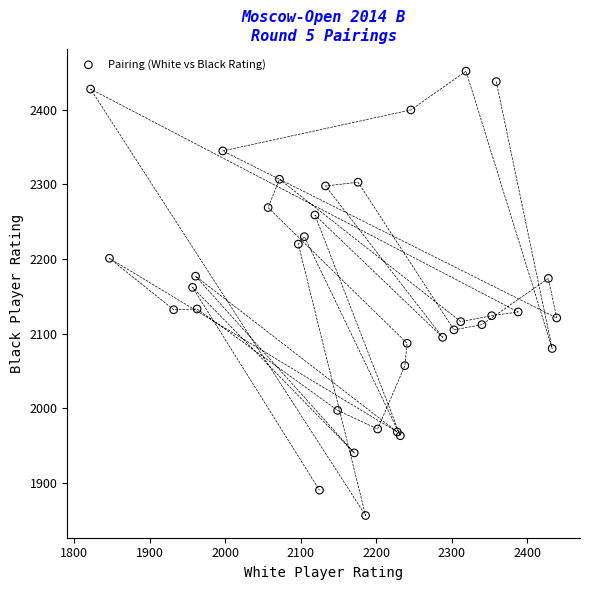

What Y value in the scatter plot is closest to 2154?

2162